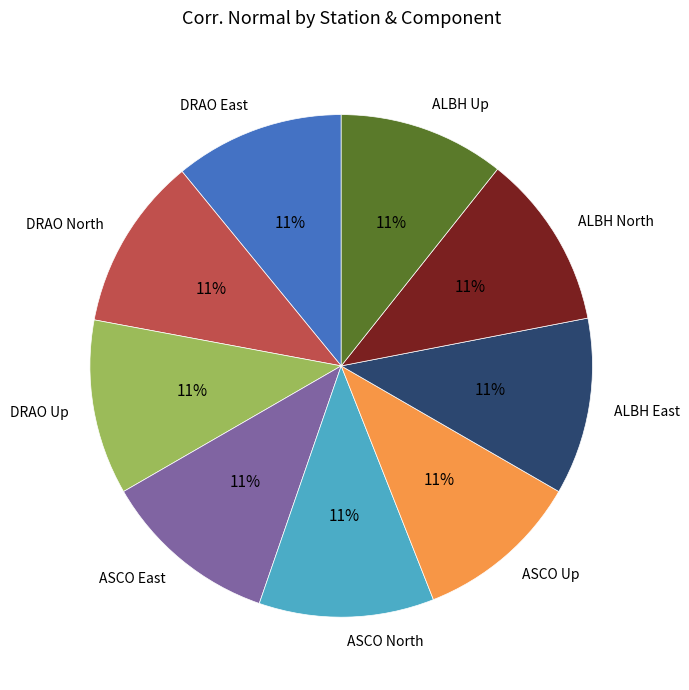

What percentage is the ASCO North slice, to the nearest percent?

11%